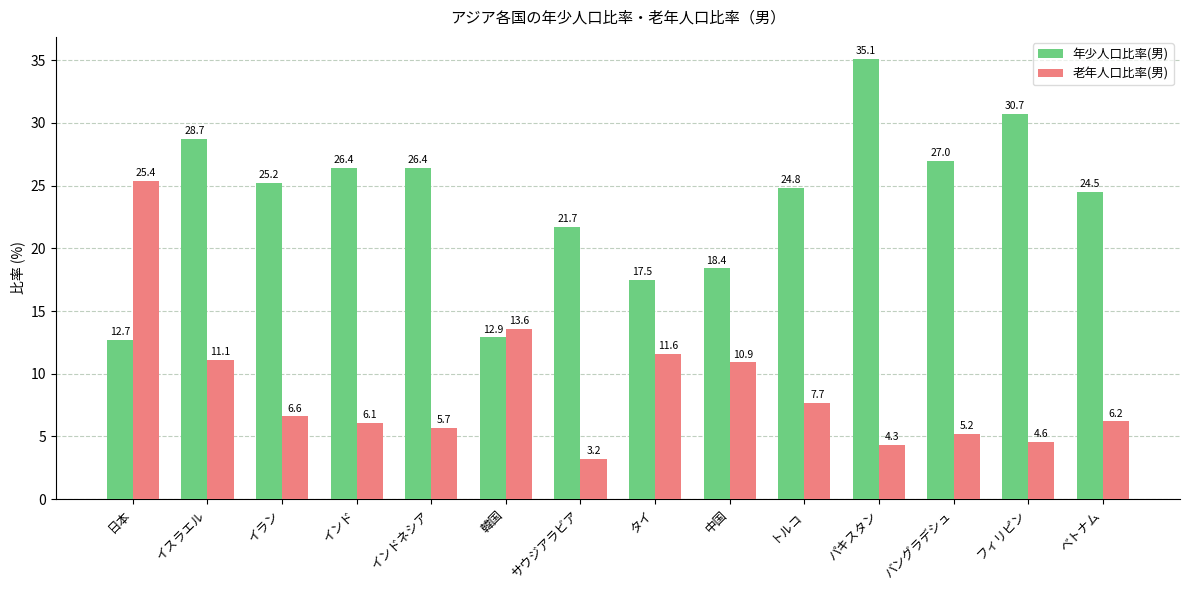

At how many categories does at least one series exceed 10?

14